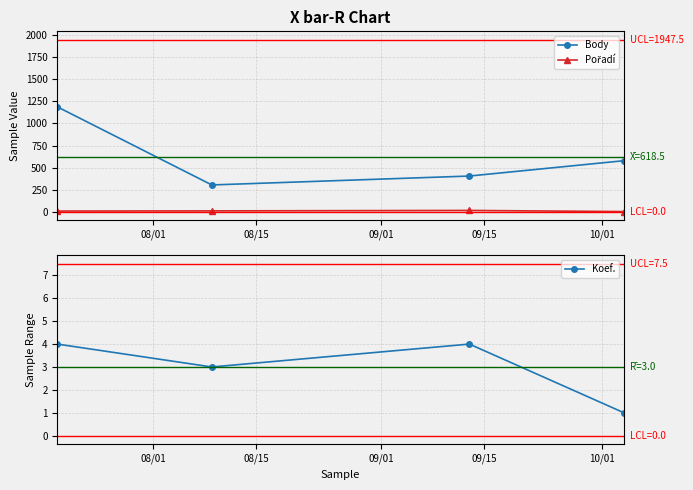

Rank the series by their maximum value, from lowest to highest.

Koef., Pořadí, Body